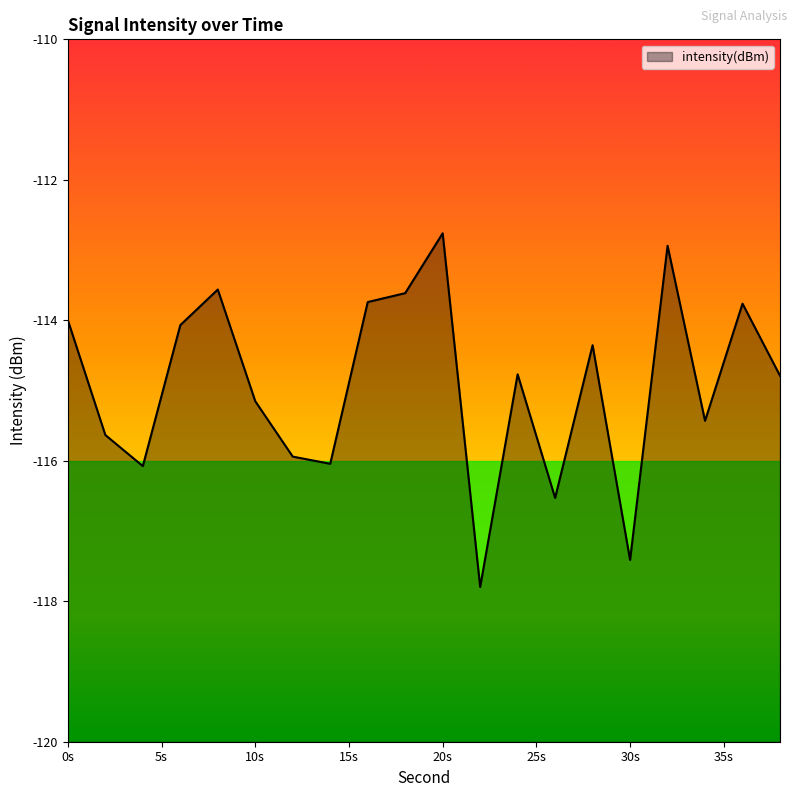

What is the smallest value displayed?

-117.8